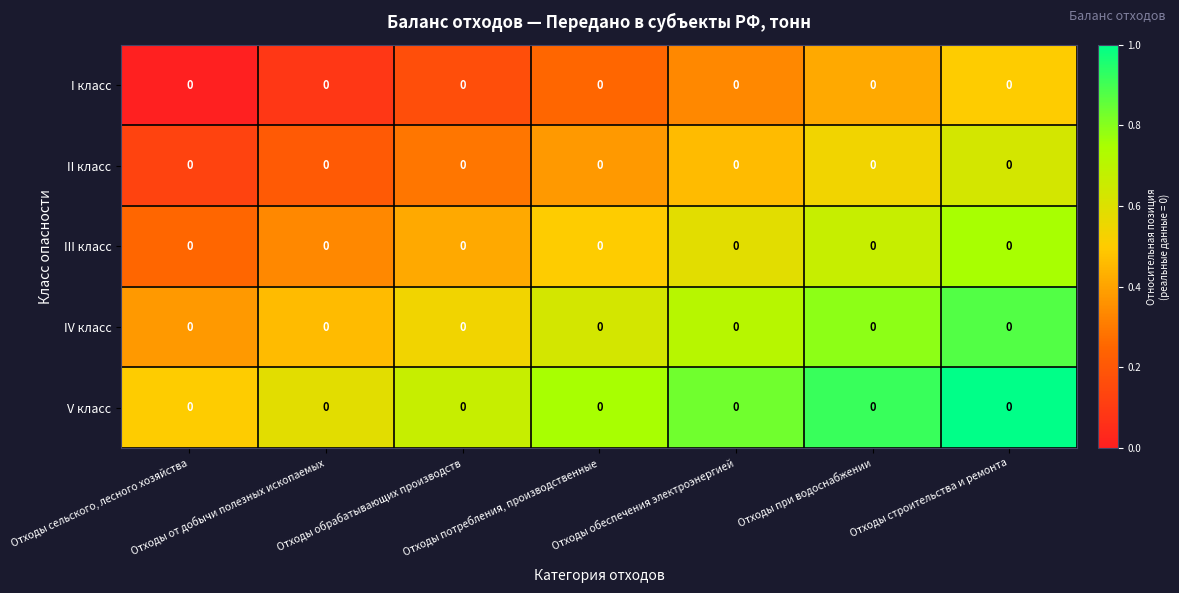

Where is II класс nearest to the value 0?

Отходы сельского, лесного хозяйства